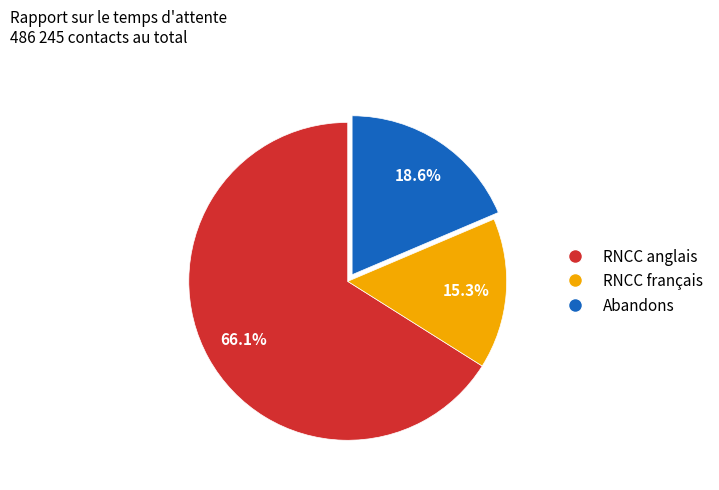

To the nearest percent, what is the difference between the RNCC français and RNCC anglais slice percentages?

51%